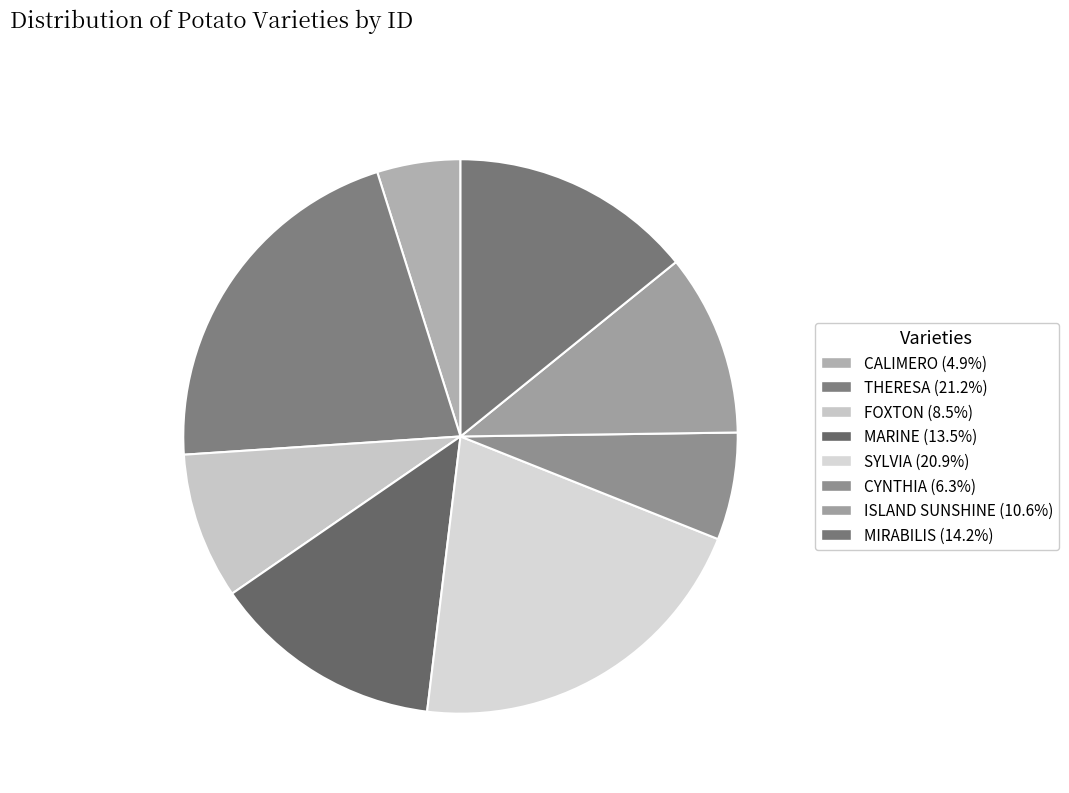

Is it true that FOXTON is 1% of the pie?

False